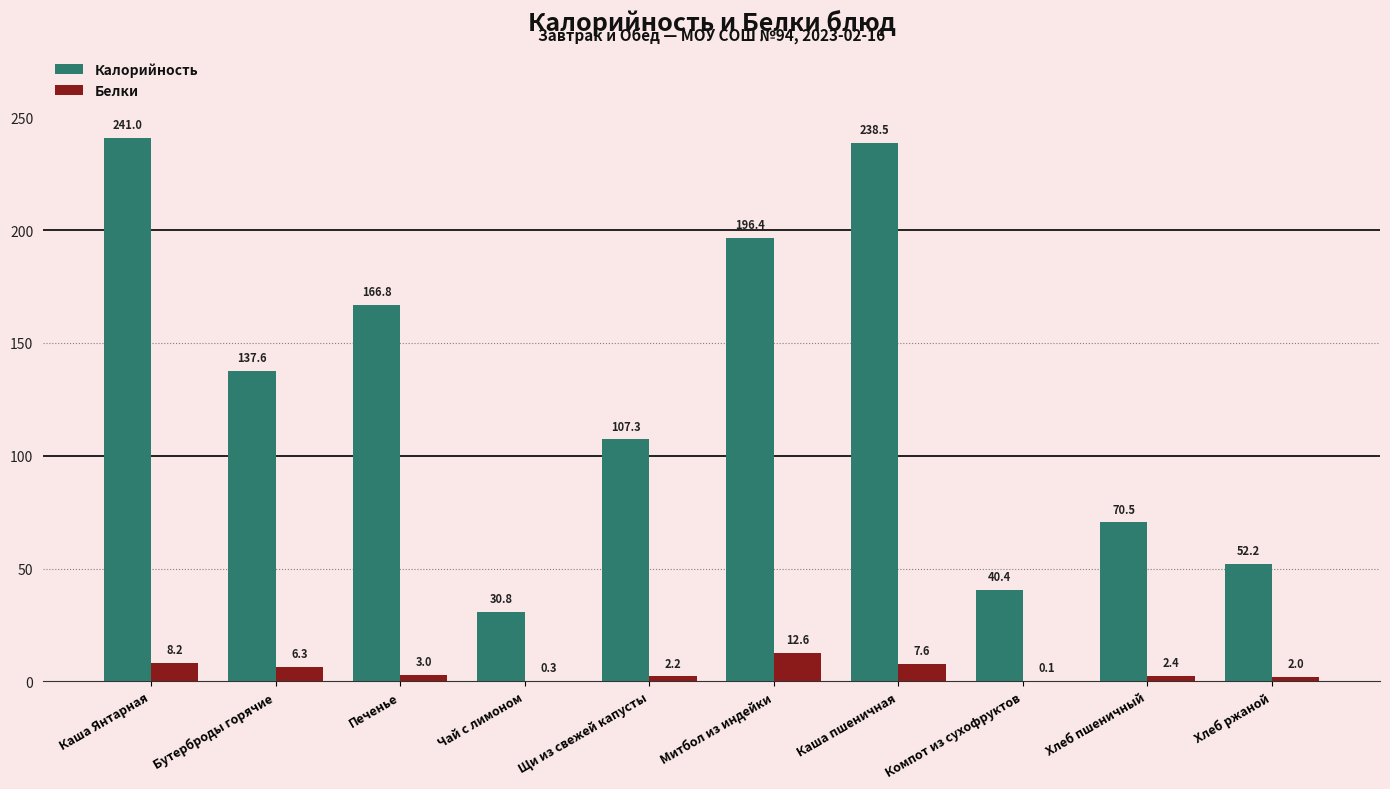

At which category is the sum across all series the highest?

Каша Янтарная